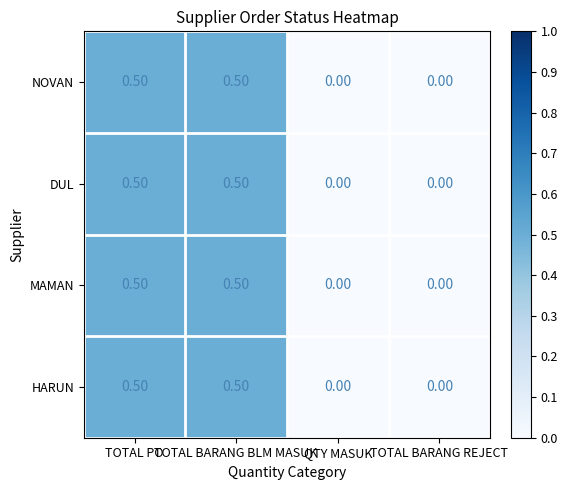

What is the difference between the second highest and second lowest values in the NOVAN series?

0.5